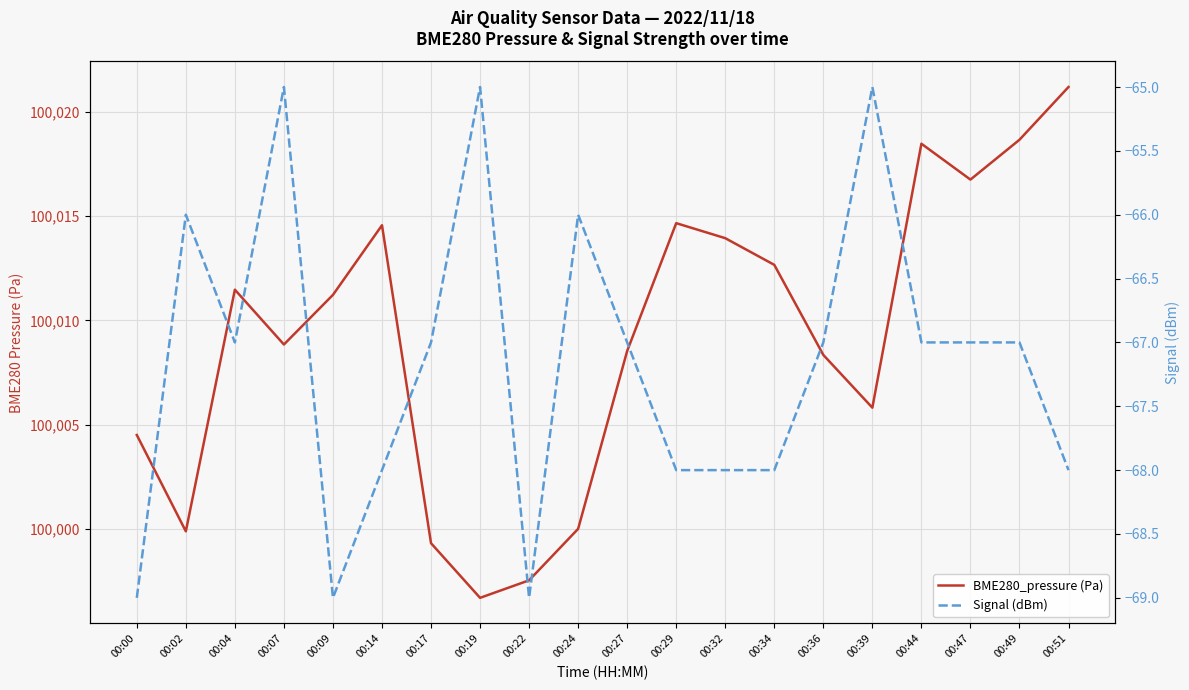

True or false: BME280_pressure (Pa) has a value of 160102.9 at 00:14.

False